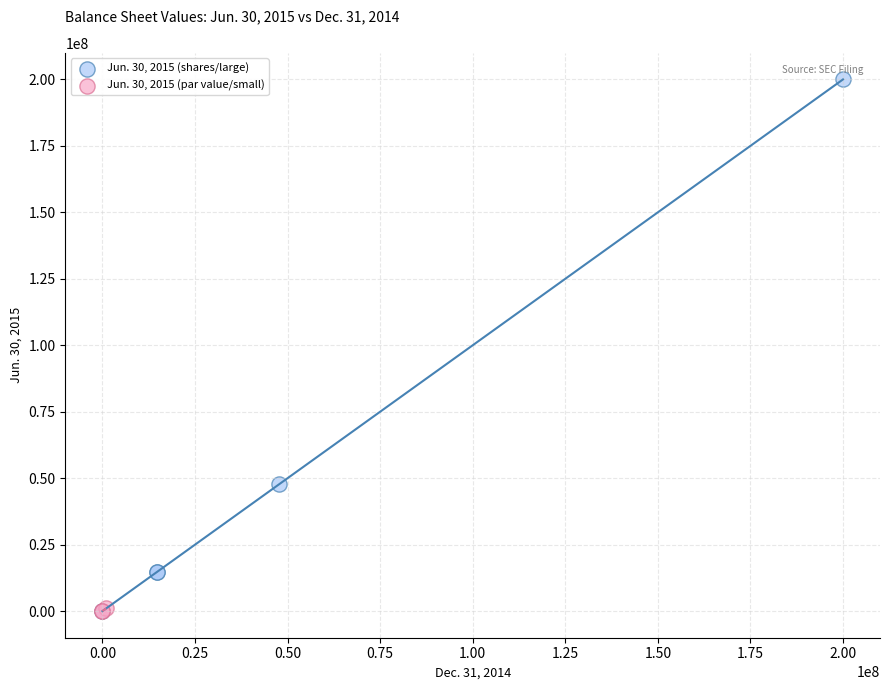

Which series has the widest spread of Y values?

Jun. 30, 2015 (shares/large)